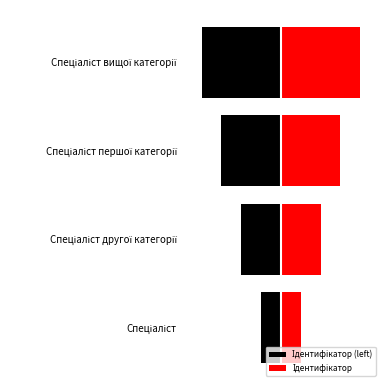

What is the sum of the Ідентифікатор (left) values at Спеціаліст першої категорії and Спеціаліст?

-4